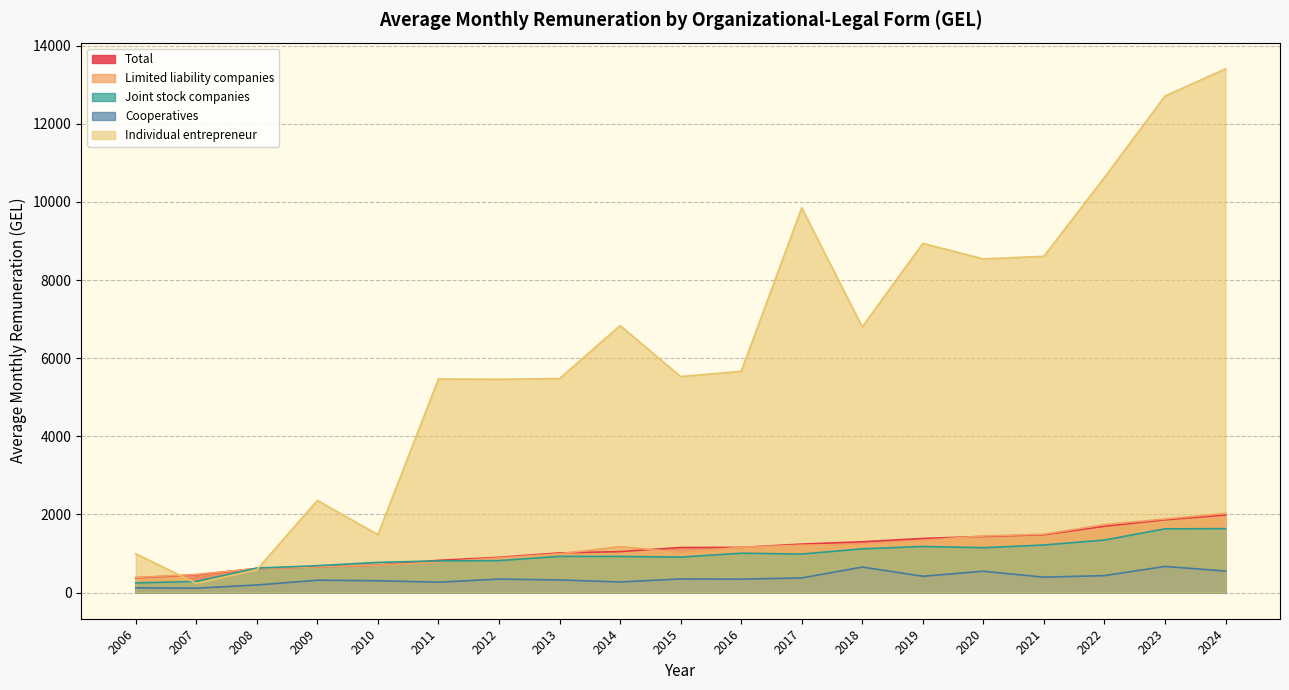

Reading left to right, what are all the values shown in this chart?

Total: 377.3	453.9	614.2	659.0	700.6	824.1	901.3	1014.3	1048.4	1153.2	1156.0	1240.3	1300.3	1384.7	1435.7	1479.3	1697.0	1862.3	1984.4
Limited liability companies: 387.8	463.2	616.6	658.9	700.4	782.0	884.2	992.3	1174.1	1029.2	1158.1	1212.0	1233.5	1335.0	1448.4	1493.5	1740.2	1883.6	2026.8
Joint stock companies: 246.9	284.2	626.1	687.2	771.5	810.0	817.7	925.8	924.0	907.1	1006.5	985.8	1118.2	1179.7	1147.4	1217.1	1344.2	1630.5	1636.1
Cooperatives: 120.1	112.2	193.3	315.4	303.1	265.0	344.7	322.7	270.4	348.3	342.7	374.4	652.4	416.9	545.5	393.4	433.7	667.9	550.4
Individual entrepreneur: 993.7	237.3	584.5	2358.3	1481.7	5466.6	5460.0	5477.0	6834.6	5529.0	5662.7	9849.2	6799.3	8938.6	8539.5	8607.9	10625.3	12709.7	13407.2